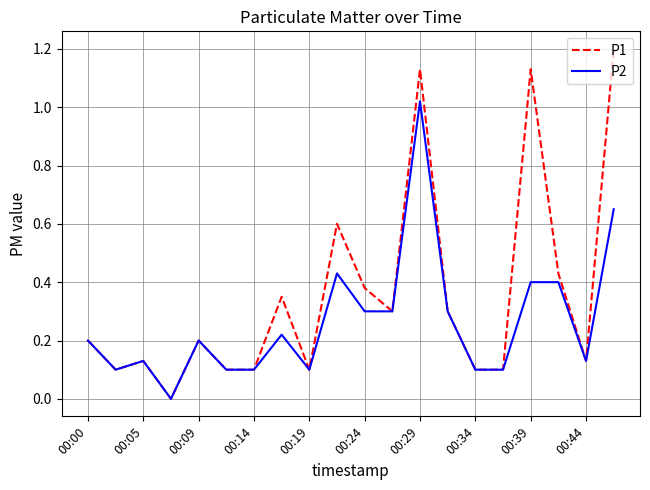

What is the maximum value shown in the chart?

1.2